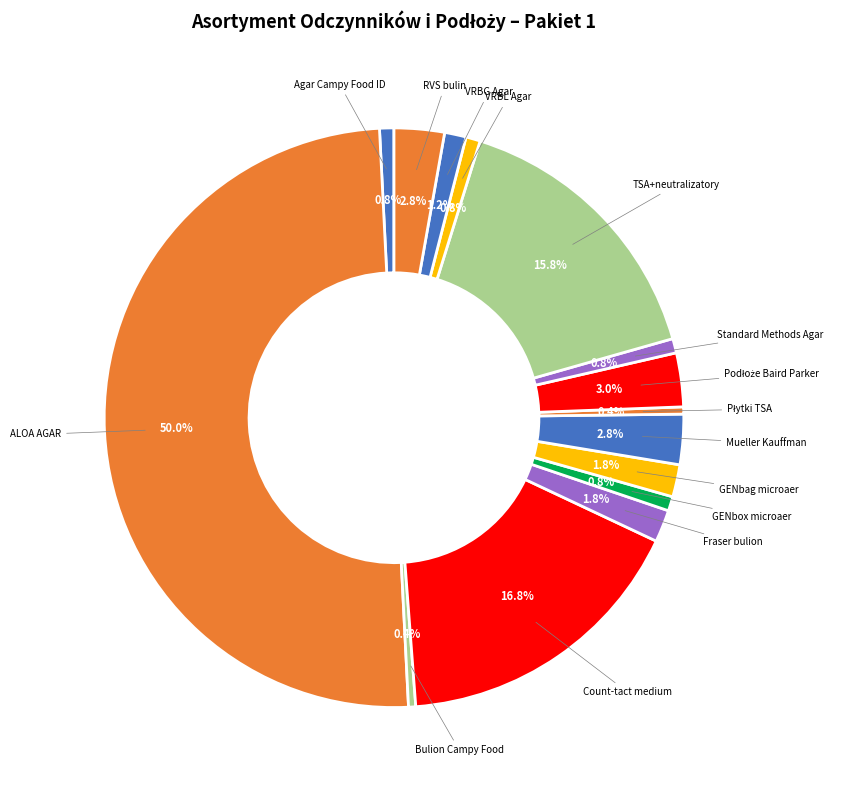

Is there a majority slice in this chart?

No